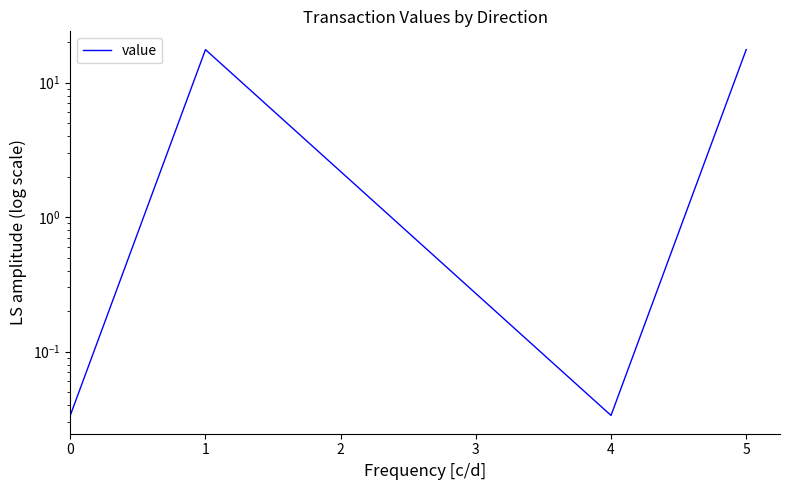

Is it true that the value at 0 is 0.0?

False